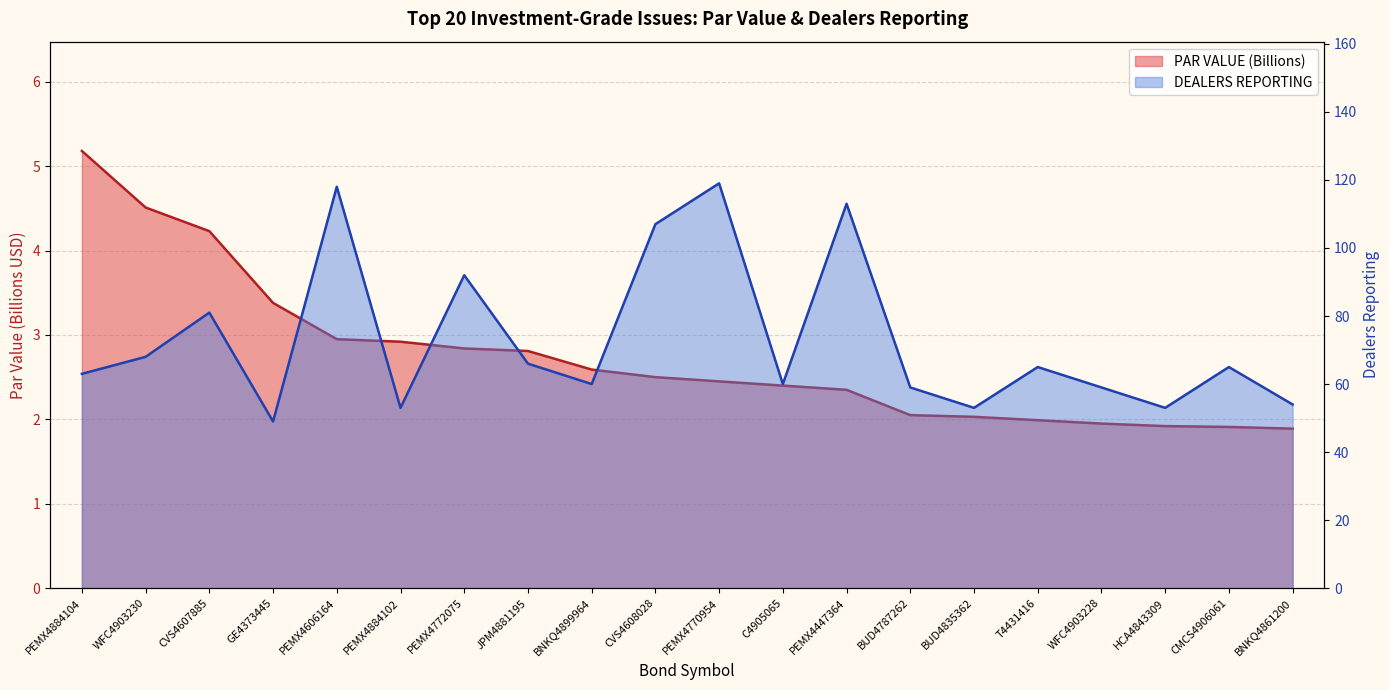

How many lines are shown in the chart?

2